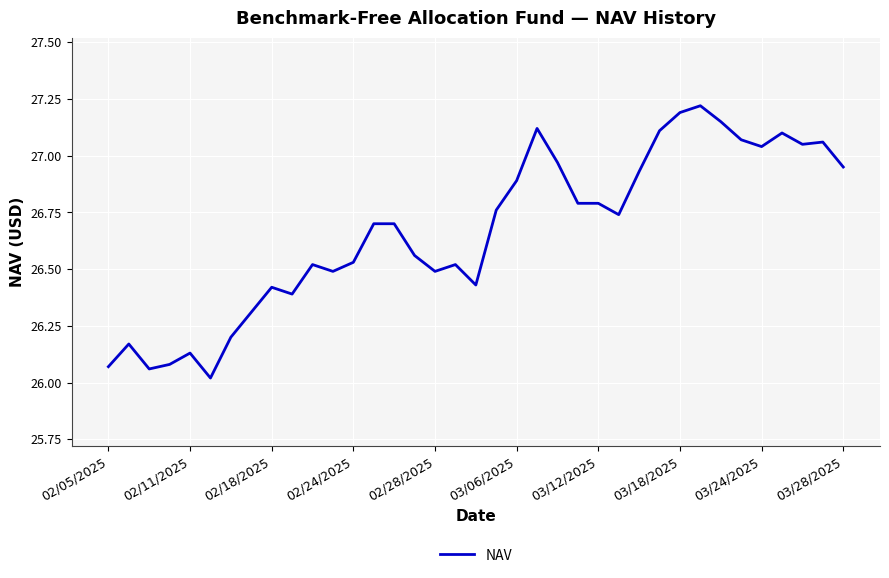

What is the difference between the maximum and minimum values?

1.2